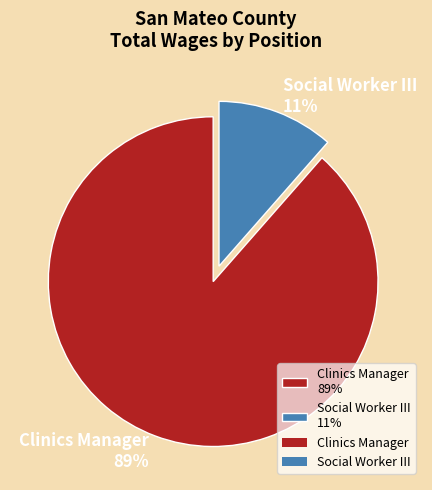

Between Clinics Manager and Social Worker III, which is larger?

Clinics Manager